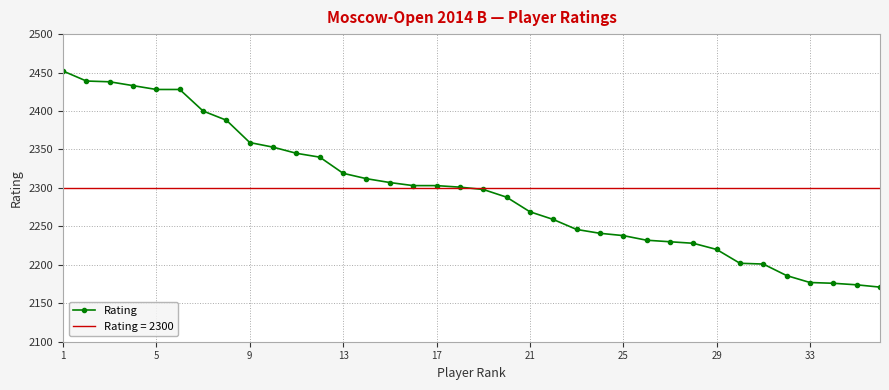

The Rating series shows 2238 at 25. True or false?

True